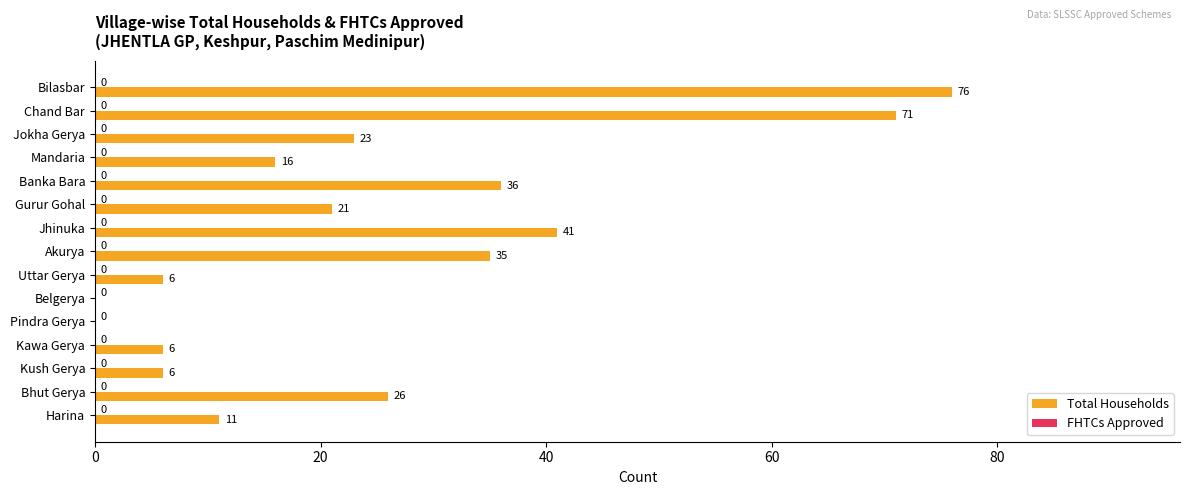

Which category has the highest value across all series?

Bilasbar